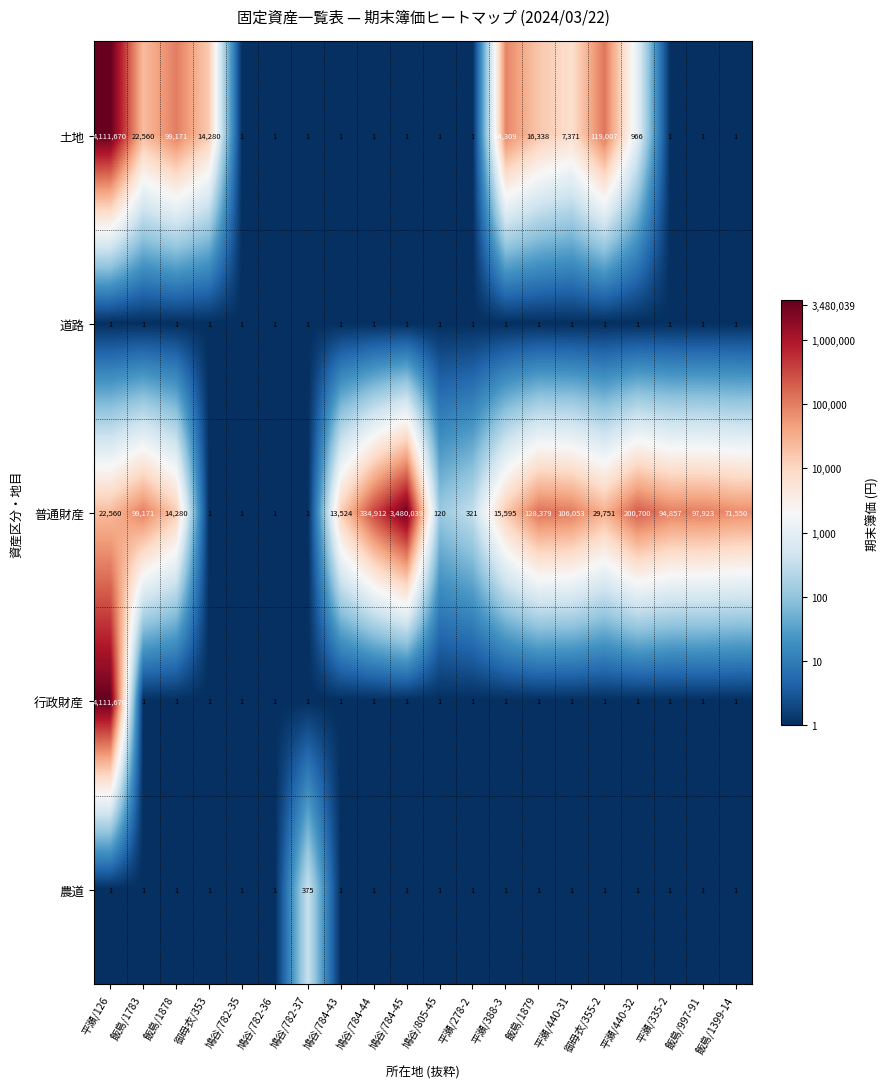

What is the greatest value displayed?

4111670